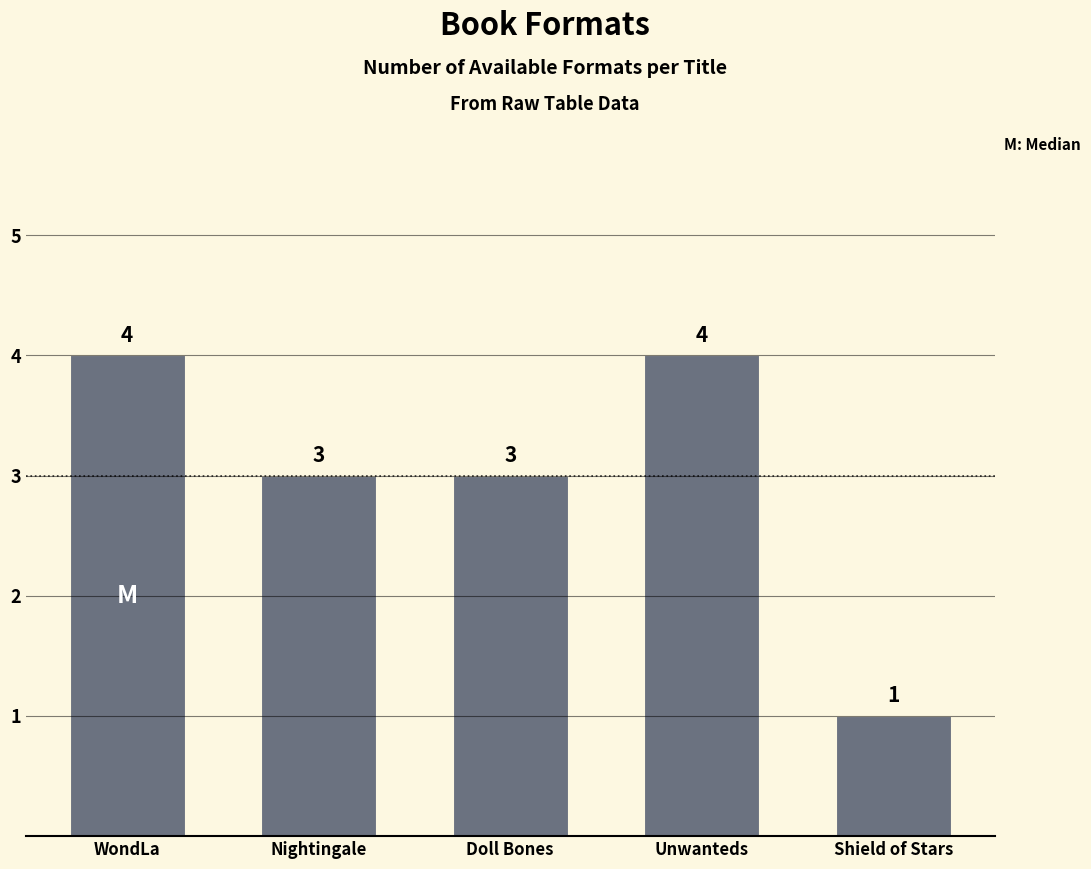

True or false: the data shows 1 at Shield of Stars.

True